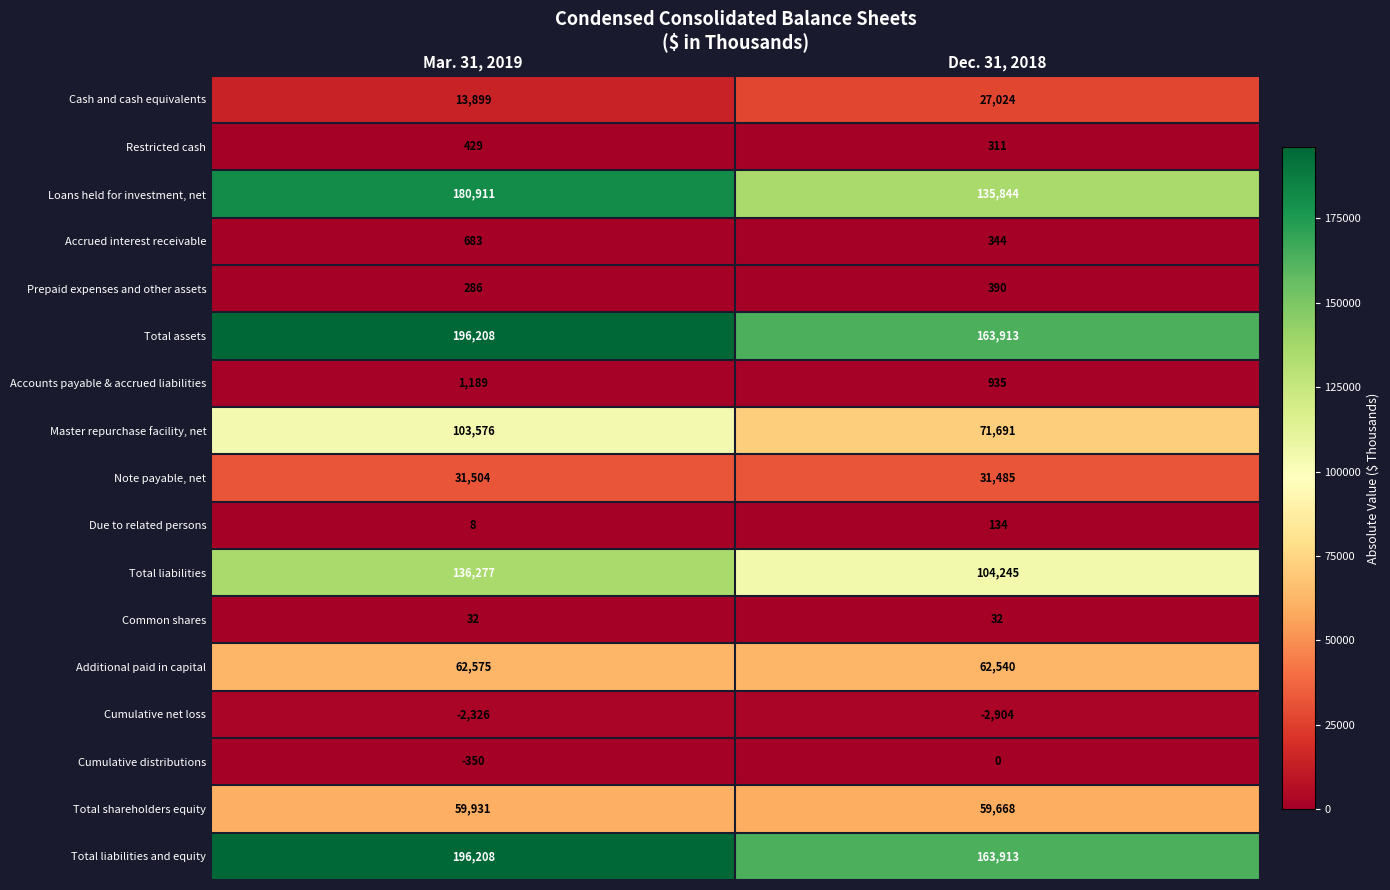

What is the average value of the Cumulative distributions series?

-175